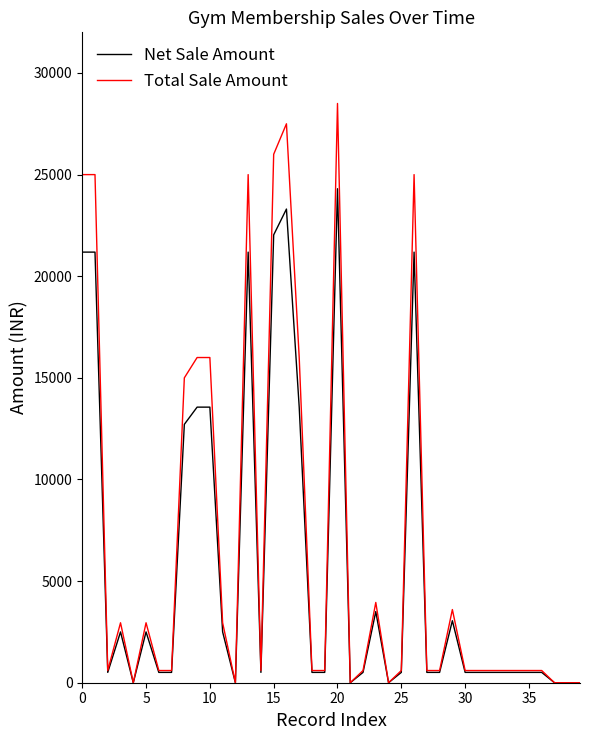

List the series in order of their peak value, lowest first.

Net Sale Amount, Total Sale Amount